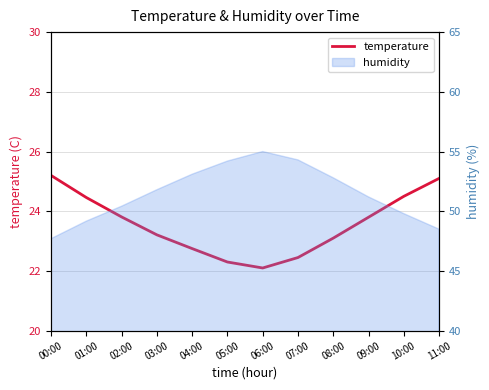

How many data points does each series have?

12